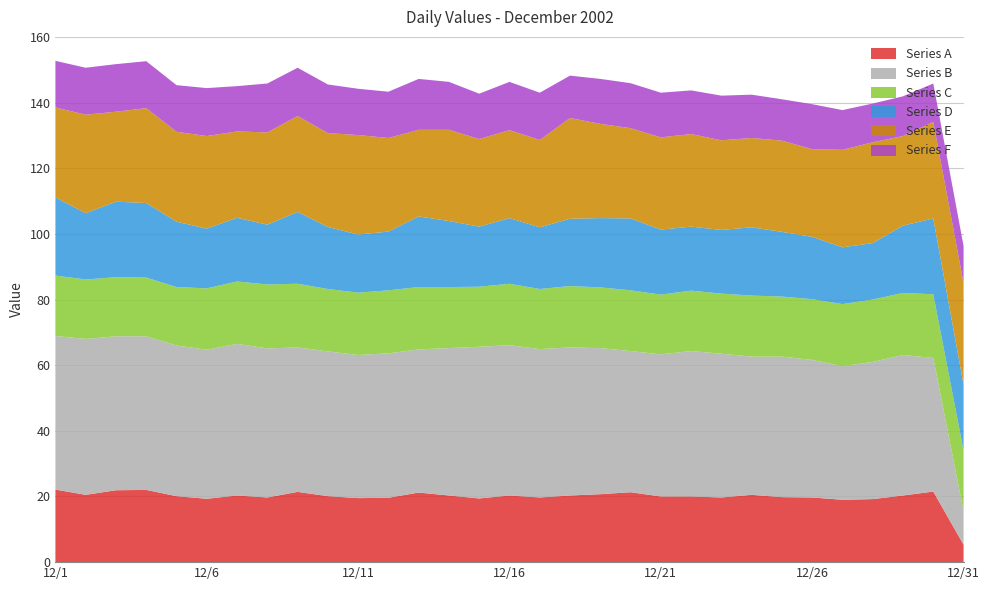

Reading left to right, what are all the values shown in this chart?

Series A: 22.1	20.5	21.9	22.0	20.1	19.3	20.3	19.7	21.4	20.1	19.5	19.6	21.2	20.3	19.4	20.3	19.7	20.3	20.7	21.3	20.0	20.0	19.7	20.5	19.8	19.7	19.0	19.2	20.3	21.5	5.3
Series B: 46.8	47.5	46.9	46.8	45.9	45.4	46.2	45.4	44.0	44.1	43.6	44.0	43.6	44.9	46.2	45.8	45.2	45.1	44.5	43.0	43.3	44.3	43.8	42.1	42.8	41.9	40.7	41.8	42.8	40.7	10.2
Series C: 18.4	18.1	18.0	17.9	17.8	18.7	19.0	19.5	19.4	19.0	19.0	19.2	19.0	18.6	18.3	18.7	18.3	18.7	18.5	18.5	18.2	18.4	18.3	18.6	18.3	18.5	18.9	19.0	18.9	19.4	18.5
Series D: 23.8	20.2	23.0	22.7	19.9	18.2	19.4	18.2	21.9	18.9	17.7	17.9	21.5	20.1	18.3	20.0	18.8	20.5	21.1	21.9	19.8	19.5	19.4	20.8	19.7	19.0	17.3	17.2	20.5	23.1	20.0
Series E: 27.4	30.0	27.4	28.9	27.4	28.2	26.3	28.1	29.2	28.6	30.3	28.5	26.4	27.8	26.7	26.8	26.6	30.7	28.7	27.5	28.1	28.2	27.3	27.2	27.8	26.7	29.7	30.7	27.3	29.4	31.0
Series F: 14.2	14.3	14.5	14.3	14.2	14.6	13.8	14.9	14.7	14.8	14.1	14.1	15.5	14.6	13.8	14.7	14.4	12.9	13.7	13.7	13.6	13.3	13.6	13.2	12.6	13.7	12.1	11.8	12.1	11.7	11.3